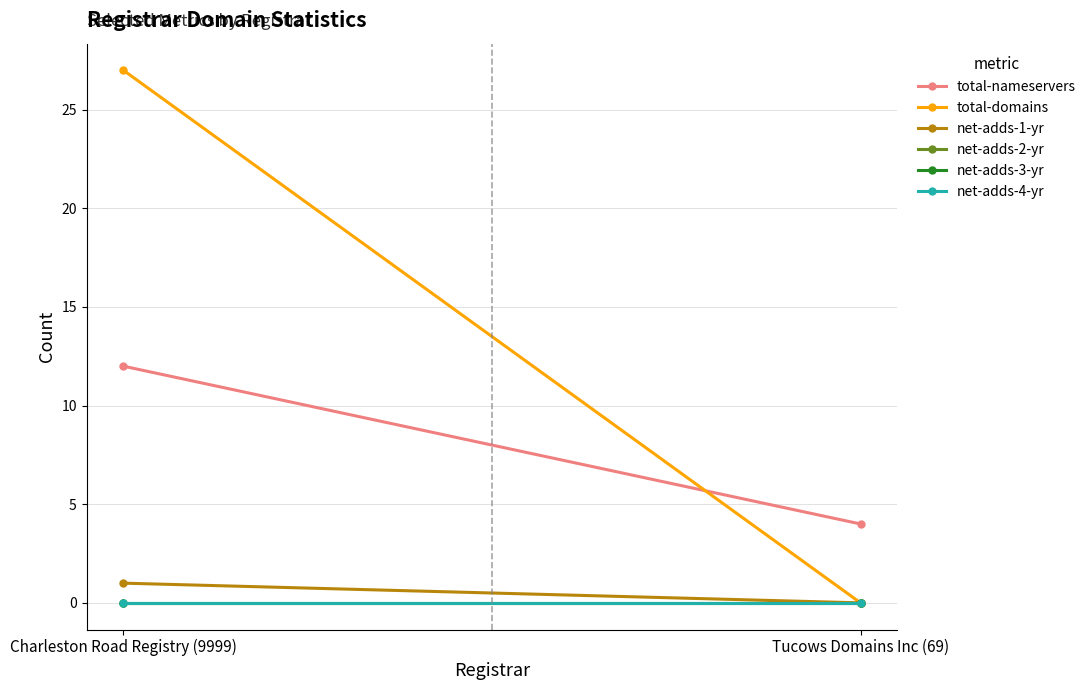

Rank the series at Tucows Domains Inc (69) from lowest to highest value.

total-domains, net-adds-1-yr, net-adds-2-yr, net-adds-3-yr, net-adds-4-yr, total-nameservers